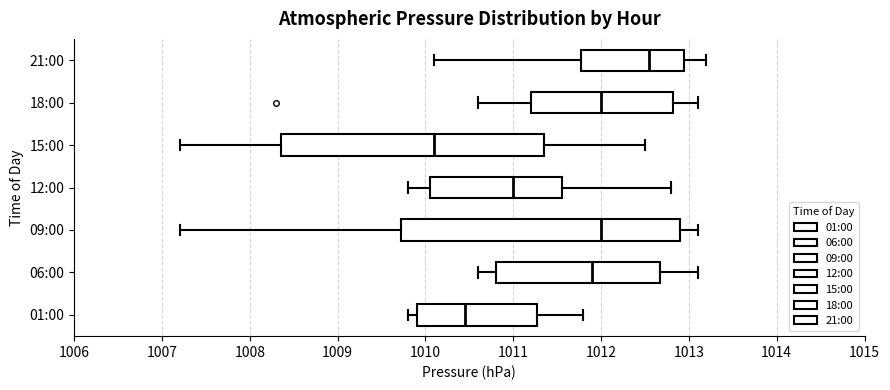

Which box's median line is the furthest to the right?

21:00